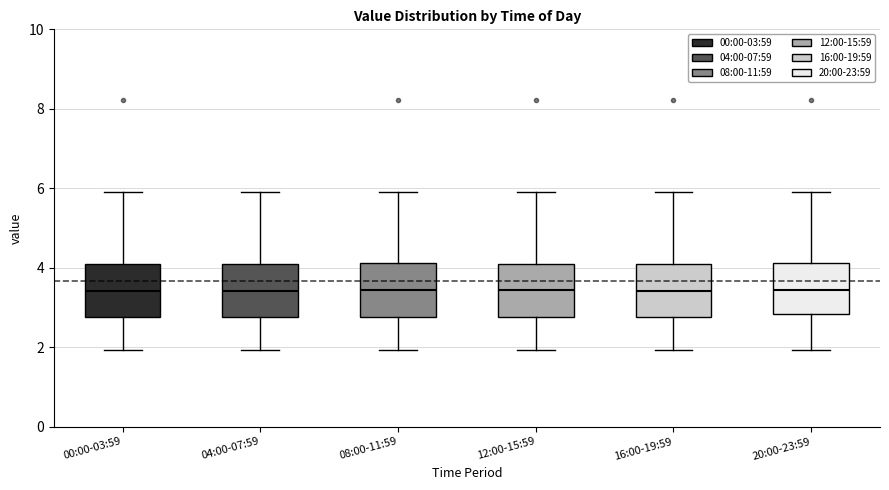

Reading left to right, read every box against the y-axis: the position of its median line, the range the box covers, and the ends of its whiskers. The values are not printed on the chart, so give them approximately, as read against the axis.

00:00-03:59: median 3.4, box 2.8 to 4.2, whiskers 2.0 to 6.0
04:00-07:59: median 3.4, box 2.8 to 4.2, whiskers 2.0 to 6.0
08:00-11:59: median 3.4, box 2.8 to 4.2, whiskers 2.0 to 6.0
12:00-15:59: median 3.4, box 2.8 to 4.2, whiskers 2.0 to 6.0
16:00-19:59: median 3.4, box 2.8 to 4.2, whiskers 2.0 to 6.0
20:00-23:59: median 3.4, box 2.8 to 4.2, whiskers 2.0 to 6.0